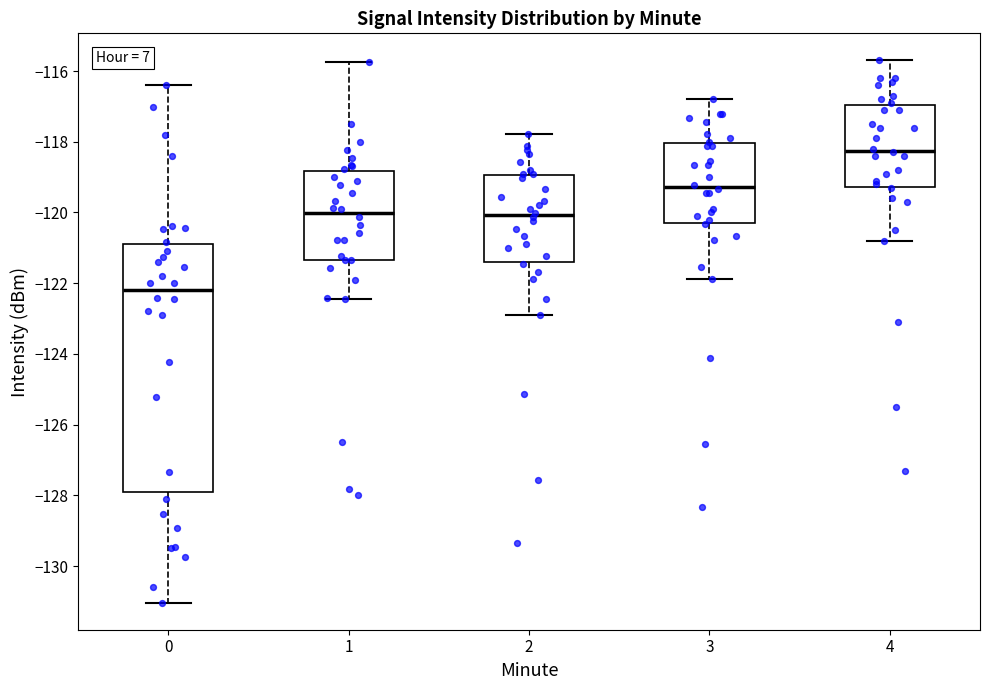

Which box has the highest median line?

4